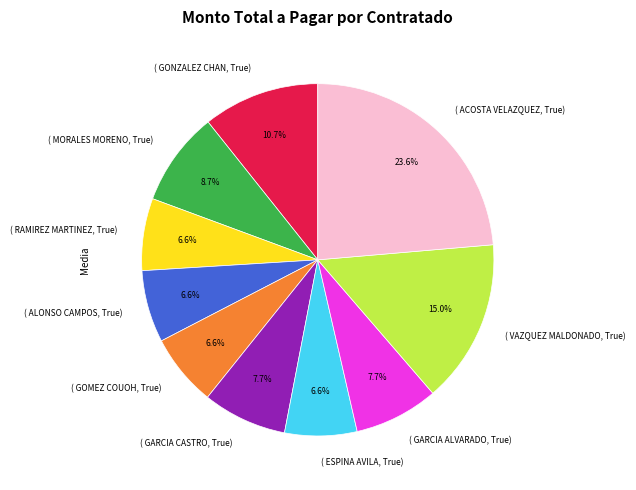

Is there a majority slice in this chart?

No